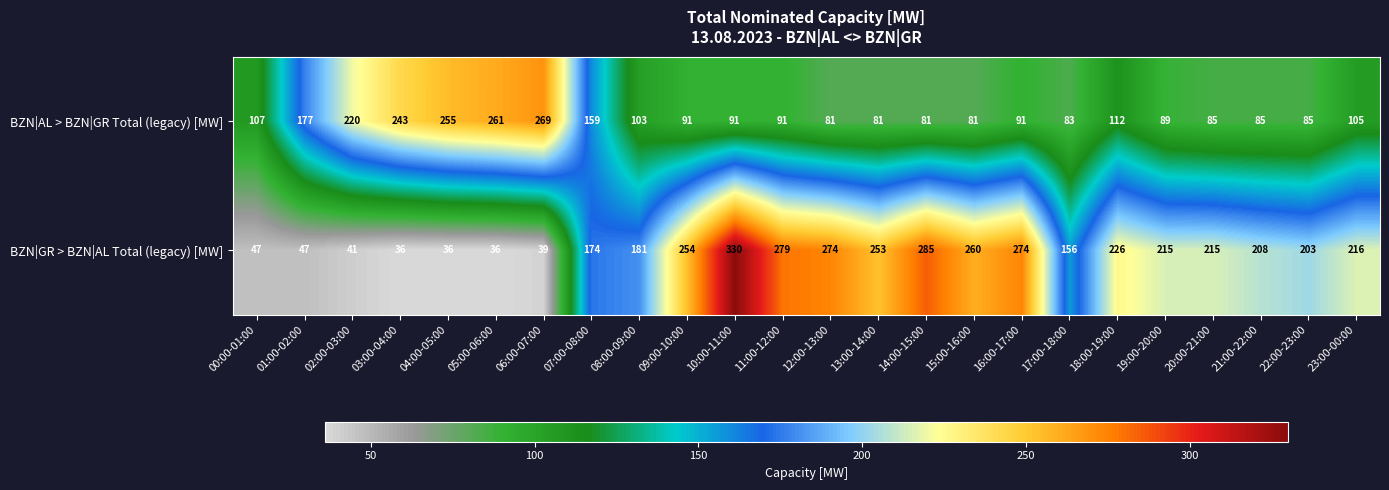

List the series in order of their peak value, highest first.

BZN|GR > BZN|AL Total (legacy) [MW], BZN|AL > BZN|GR Total (legacy) [MW]